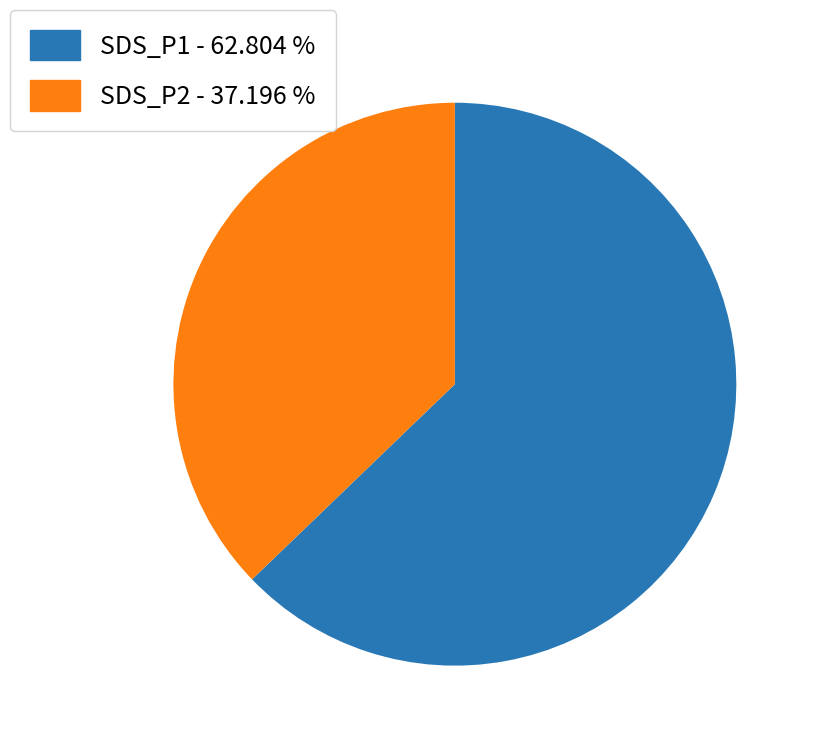

Combined, do SDS_P1 and SDS_P2 account for over 50%?

Yes